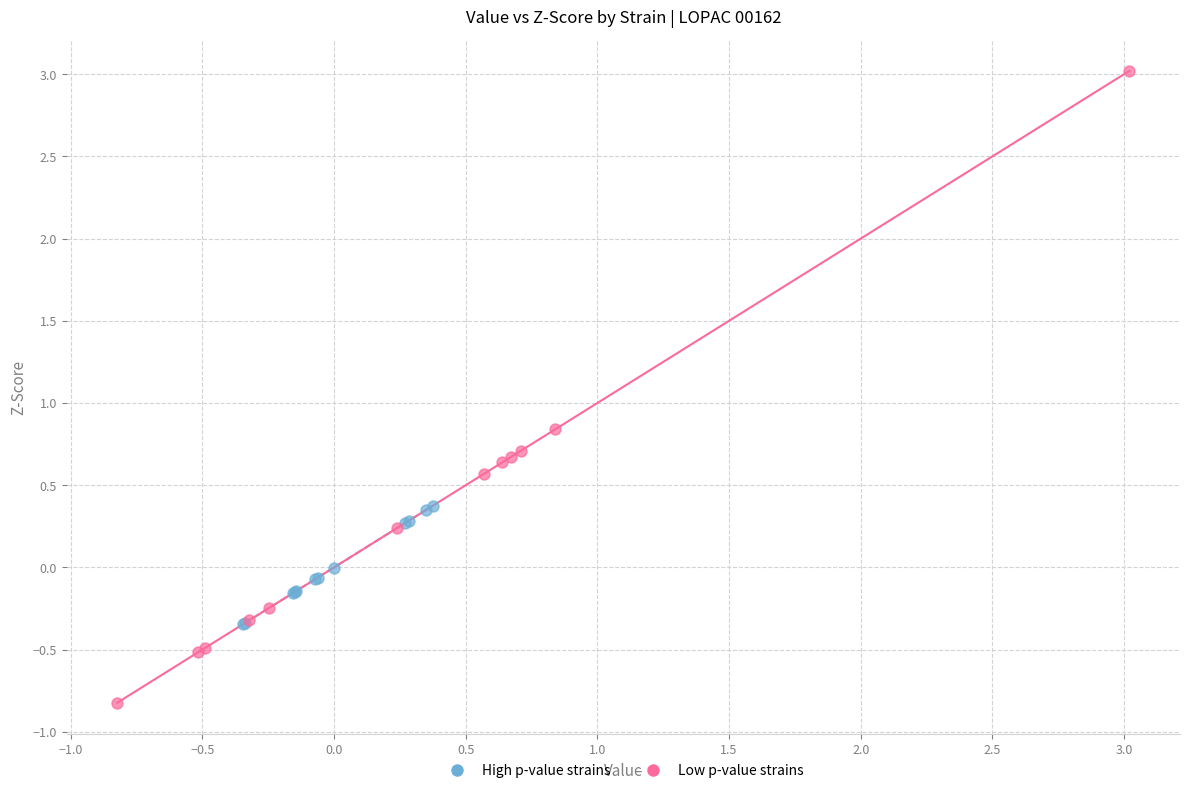

Which series has the widest spread of Y values?

Low p-value strains